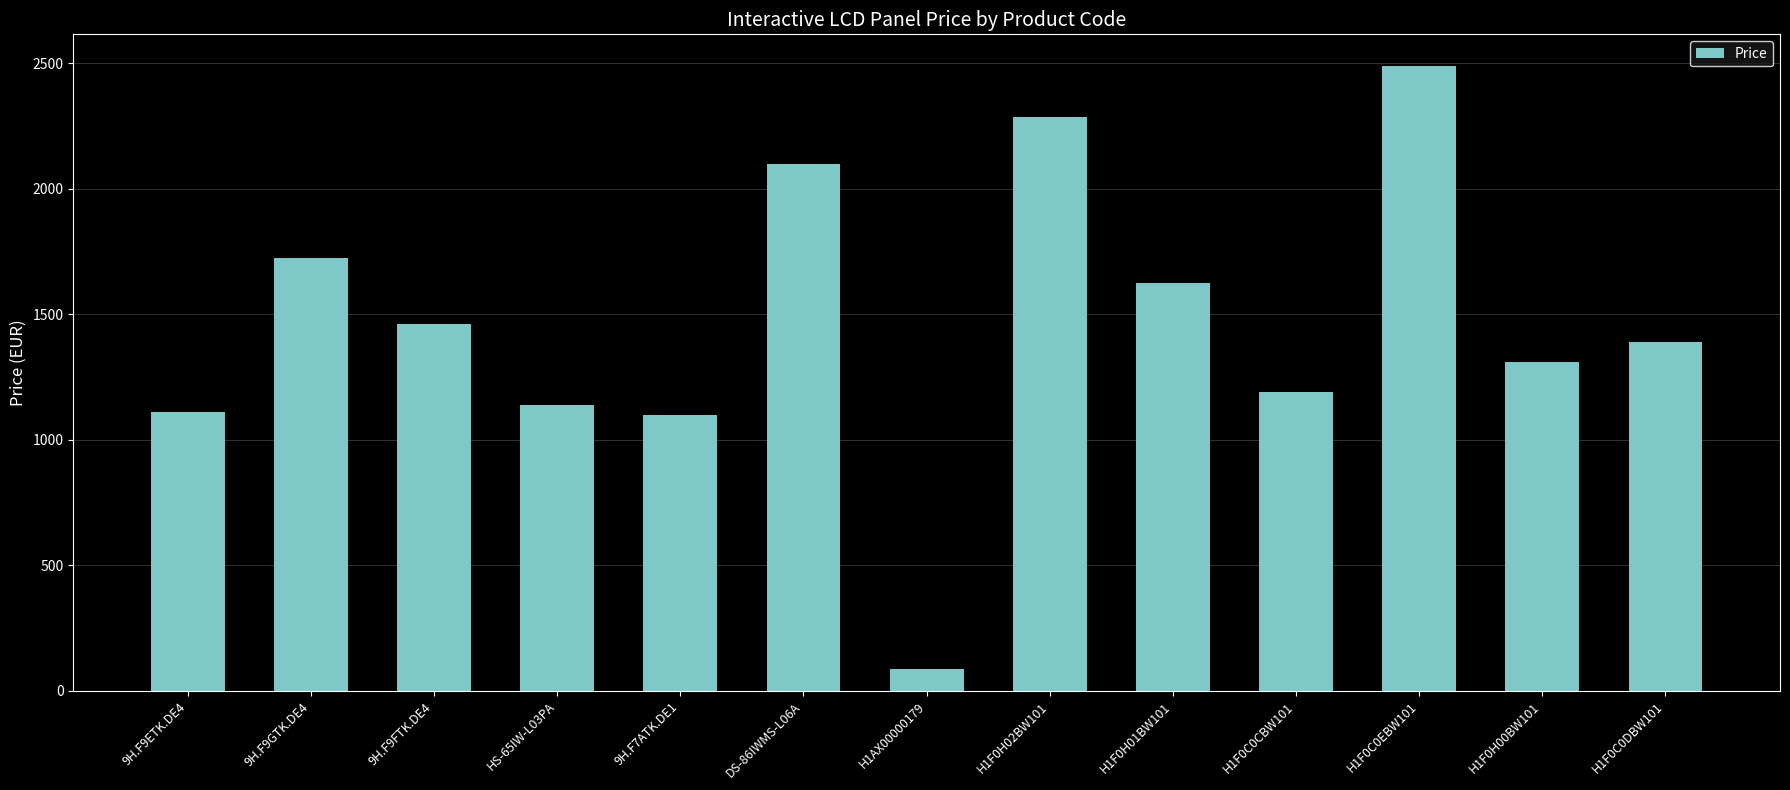

At which category does the chart reach its peak across all series?

H1F0C0EBW101